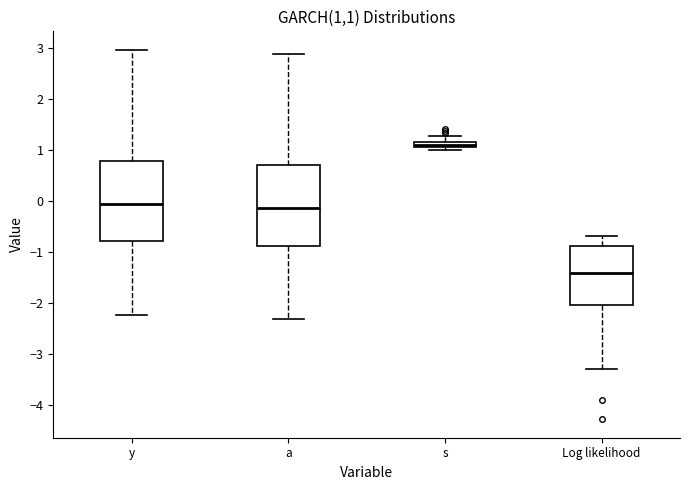

Where does the median line of the box for Log likelihood sit on the y-axis? The values are not printed on the chart, so give them approximately, as read against the axis.

-1.4